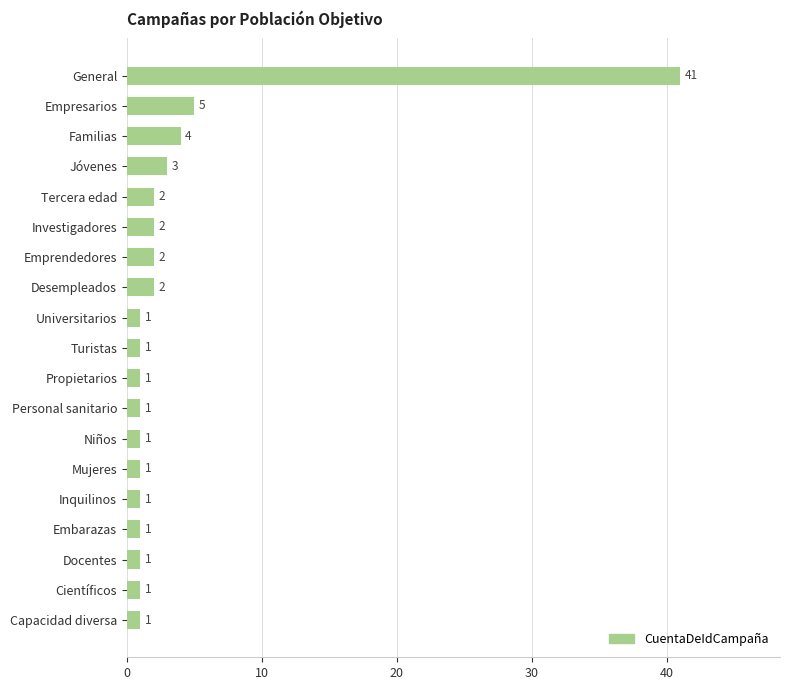

Are the bars horizontal?

Yes